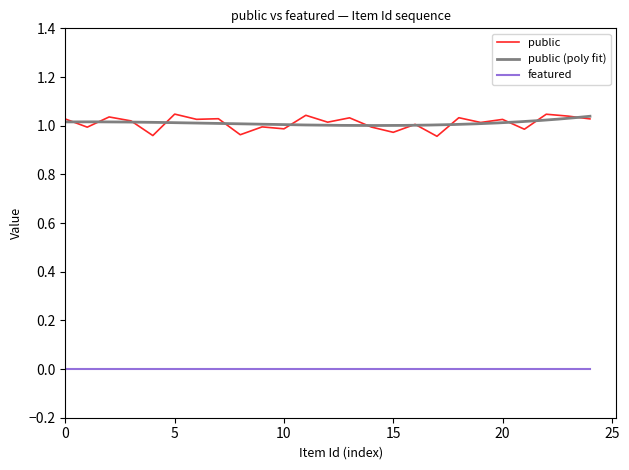

True or false: public has a value of 2 at 14058.

False